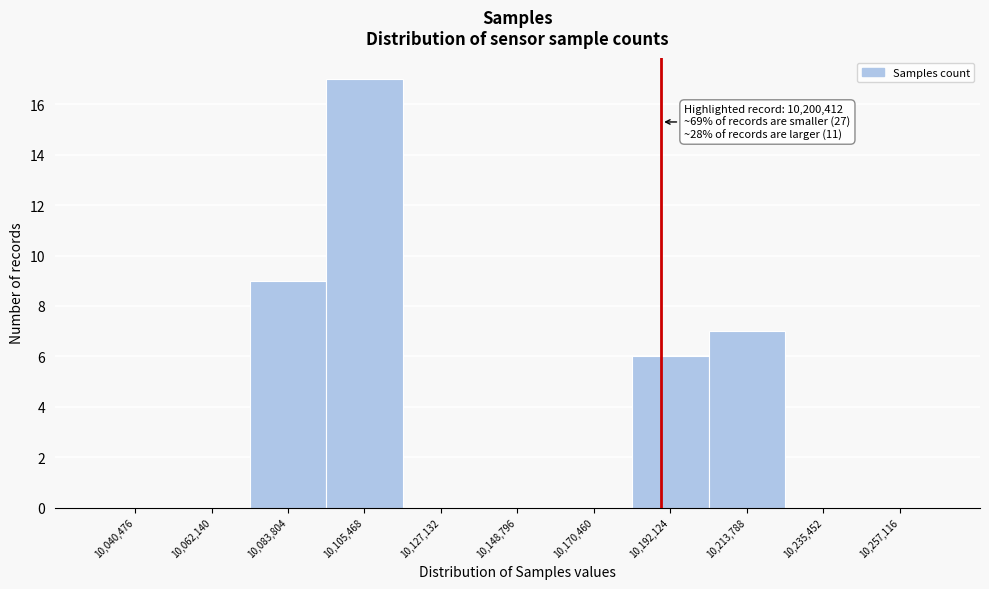

Reading left to right, extract all data points from this chart.

10,040,476=0	10,062,140=0	10,083,804=9	10,105,468=17	10,127,132=0	10,148,796=0	10,170,460=0	10,192,124=6	10,213,788=7	10,235,452=0	10,257,116=0